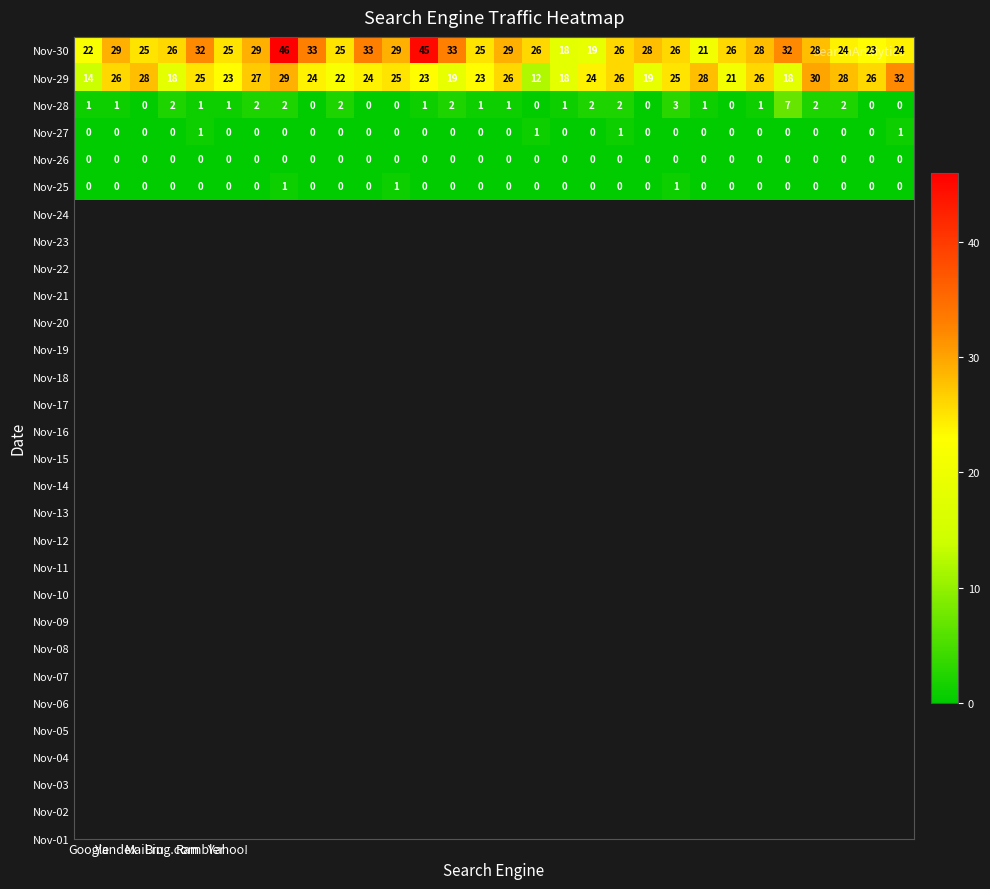

What is the difference between the maximum and minimum values in the Nov-30 series?

28